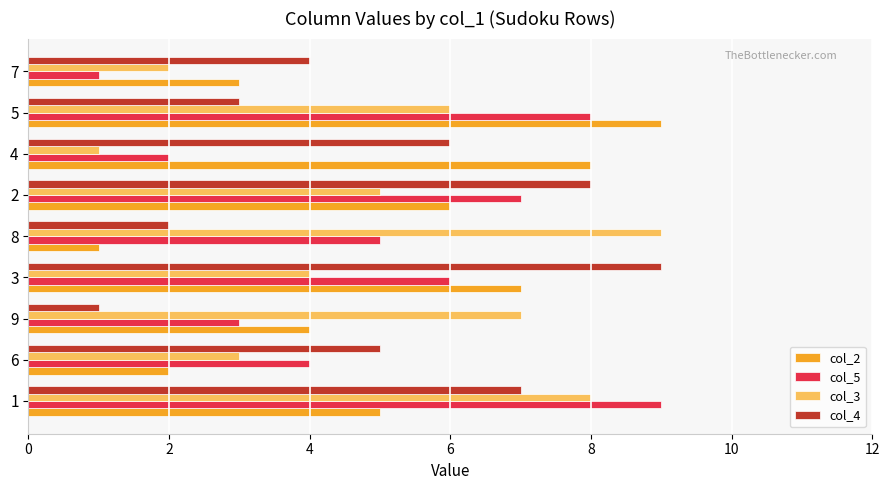

Which series changed the most between 9 and 4?

col_3